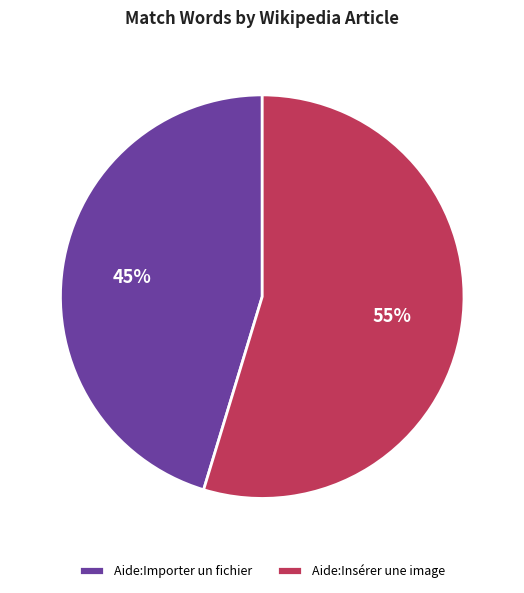

Is there a majority slice in this chart?

Yes